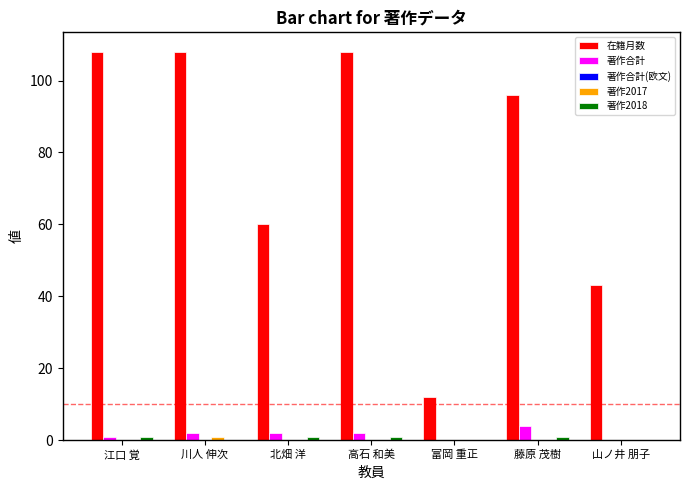

What is the maximum value for 著作合計?

4